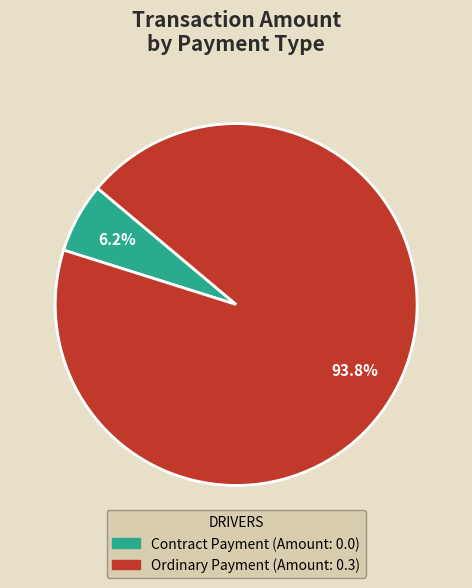

What percentage is the Ordinary Payment slice, to the nearest percent?

94%